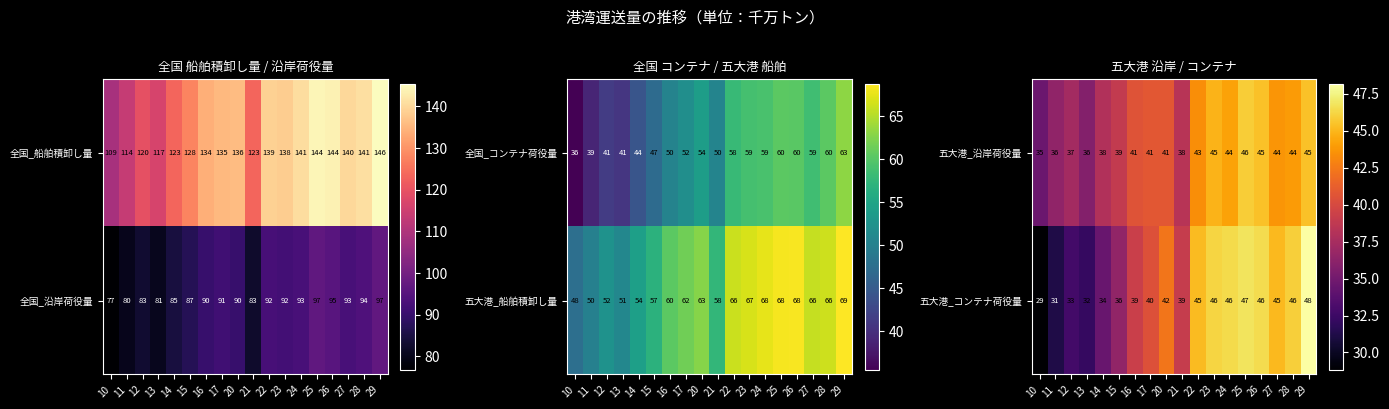

At which label does 五大港_コンテナ荷役量 reach its peak?

29